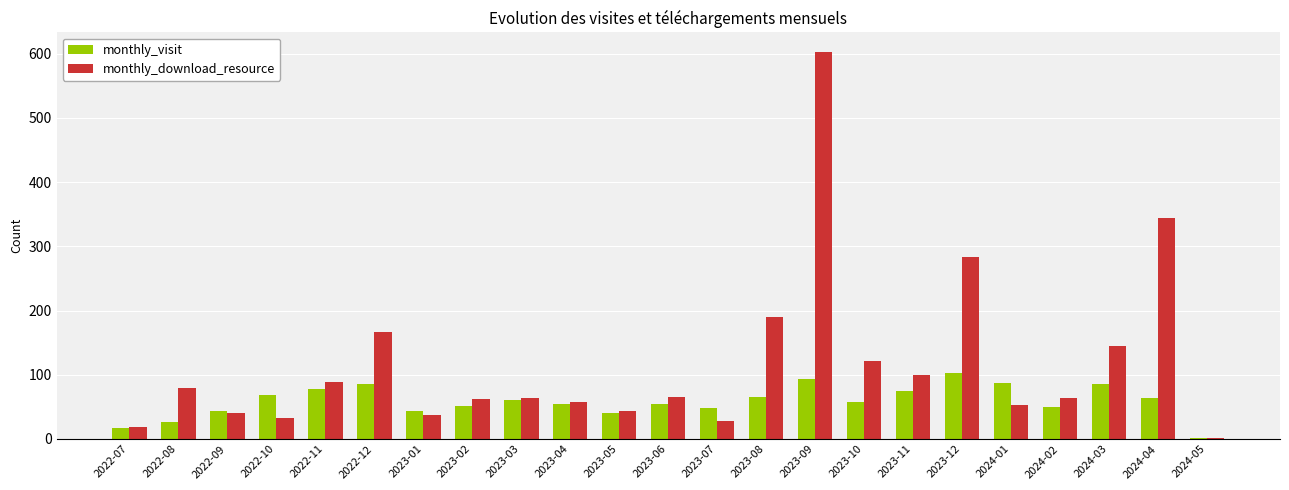

The value of monthly_visit at 2023-09 is 58. True or false?

False